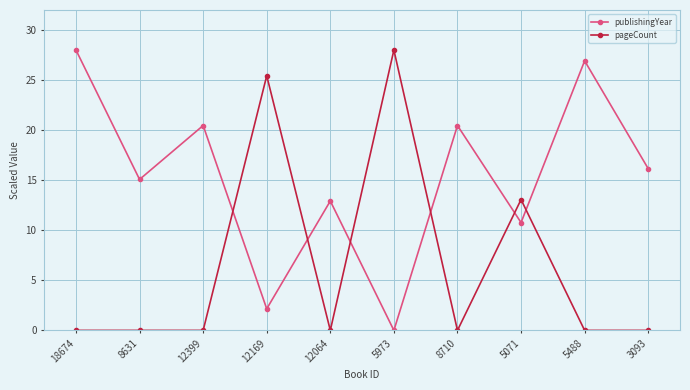

After their last crossing, which series has the higher values: publishingYear or pageCount?

publishingYear